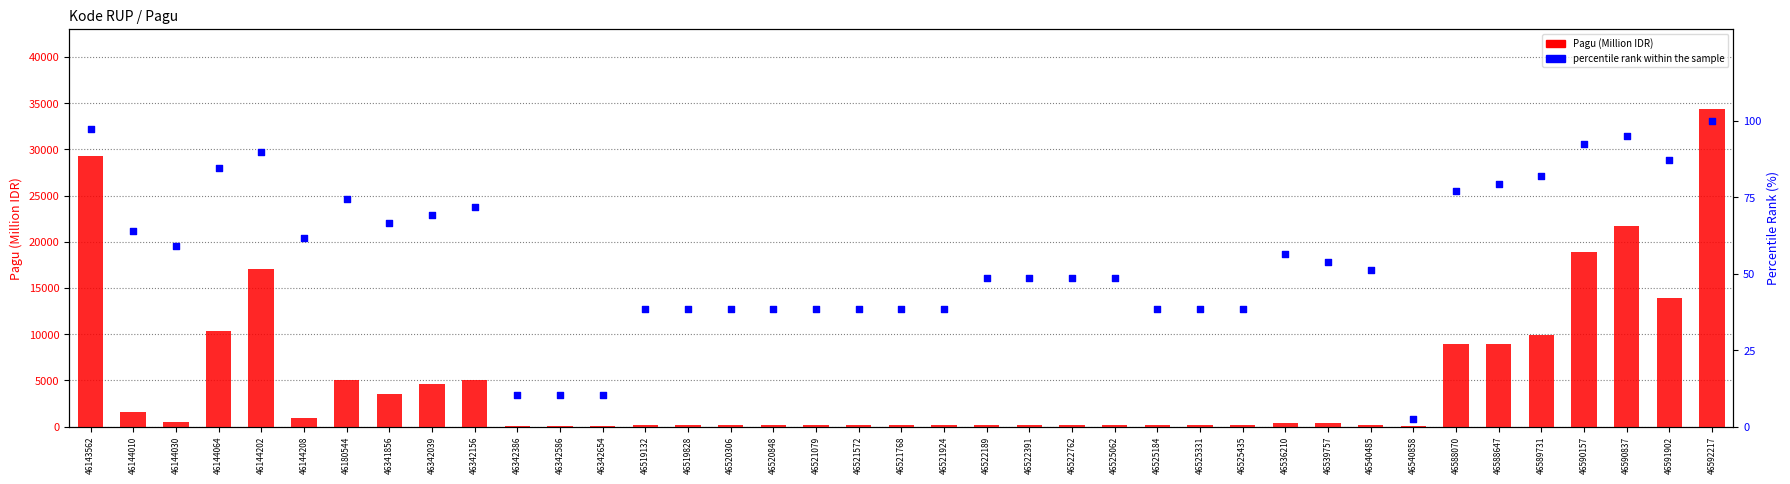

At how many categories does at least one series exceed 30836?

1